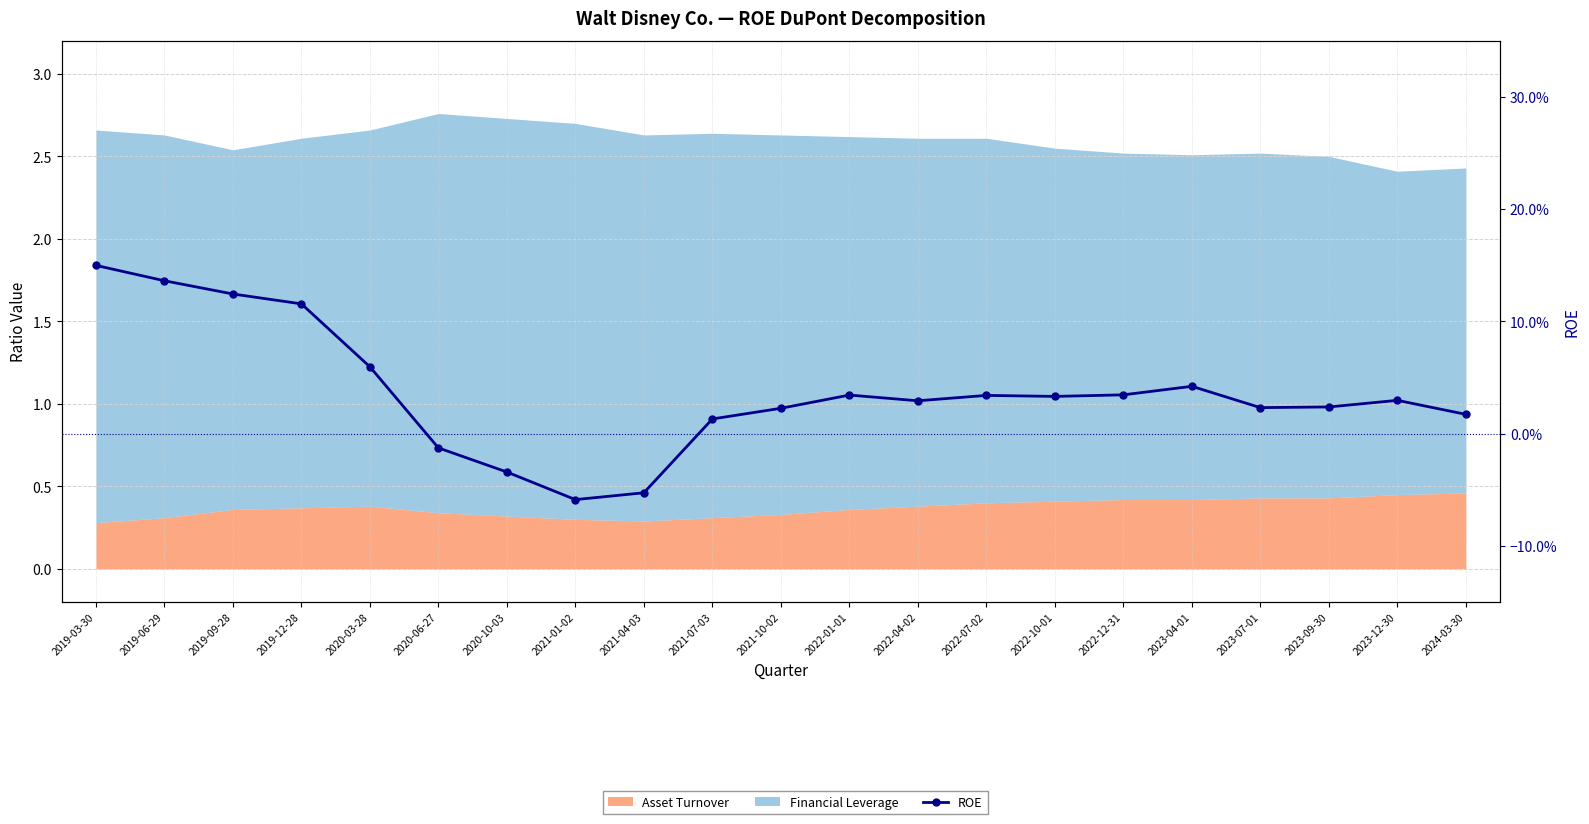

What is the difference between the maximum and second lowest values?

0.2